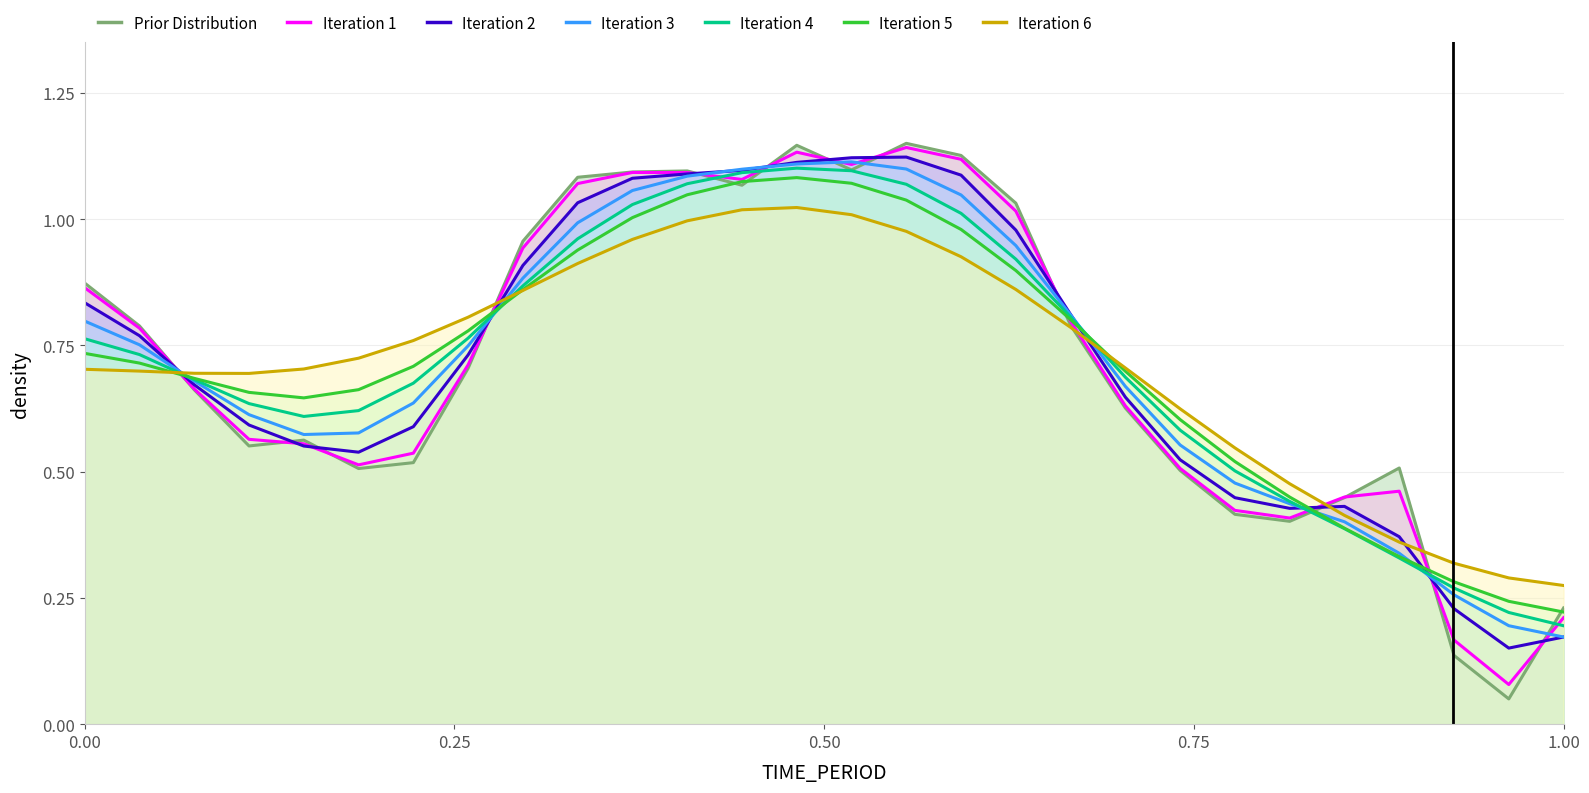

How many interior local peaks (higher than both neighbors) does the data have?

5